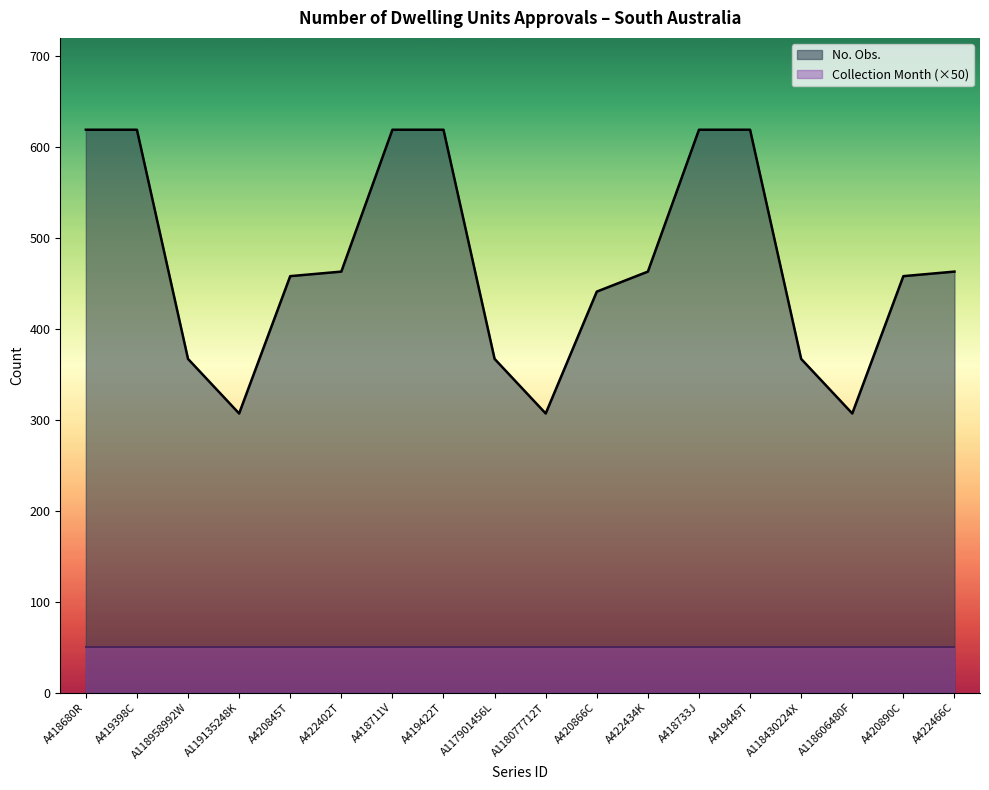

What position from the left is A419449T?

14